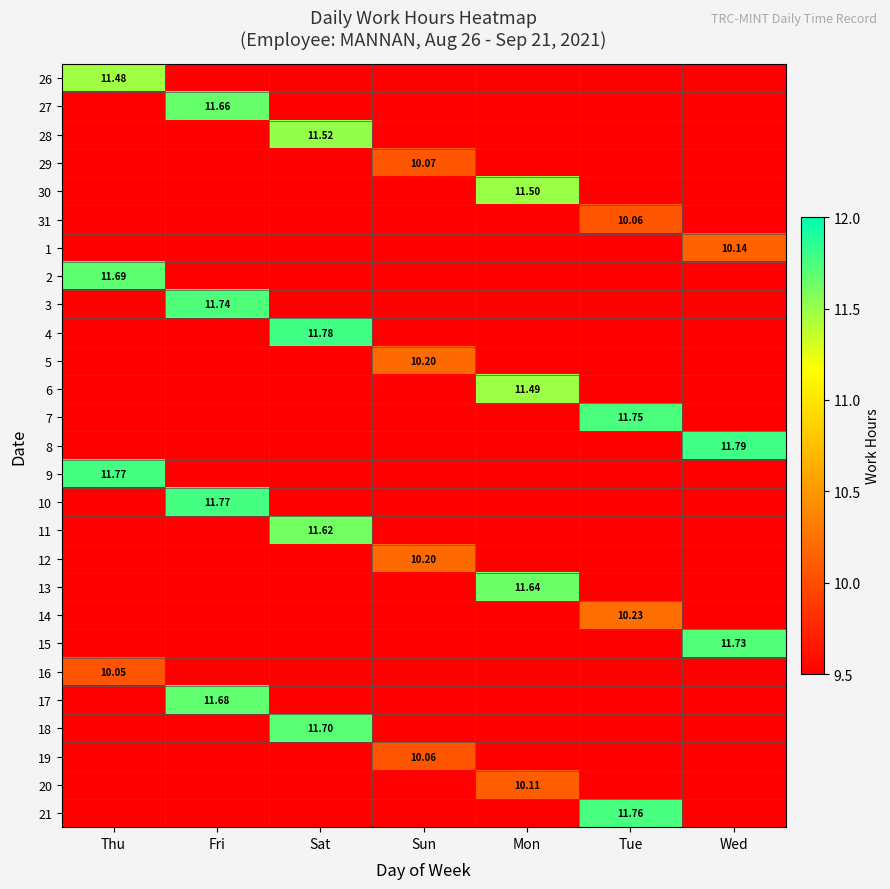

At which category is the sum across all series the highest?

Fri